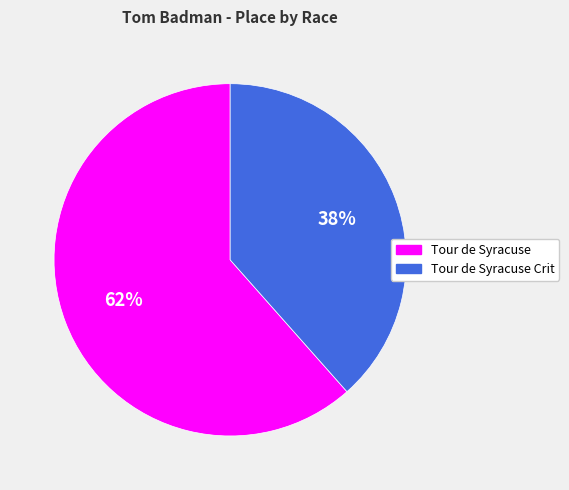

Combined, do Tour de Syracuse Crit and Tour de Syracuse account for over 50%?

Yes